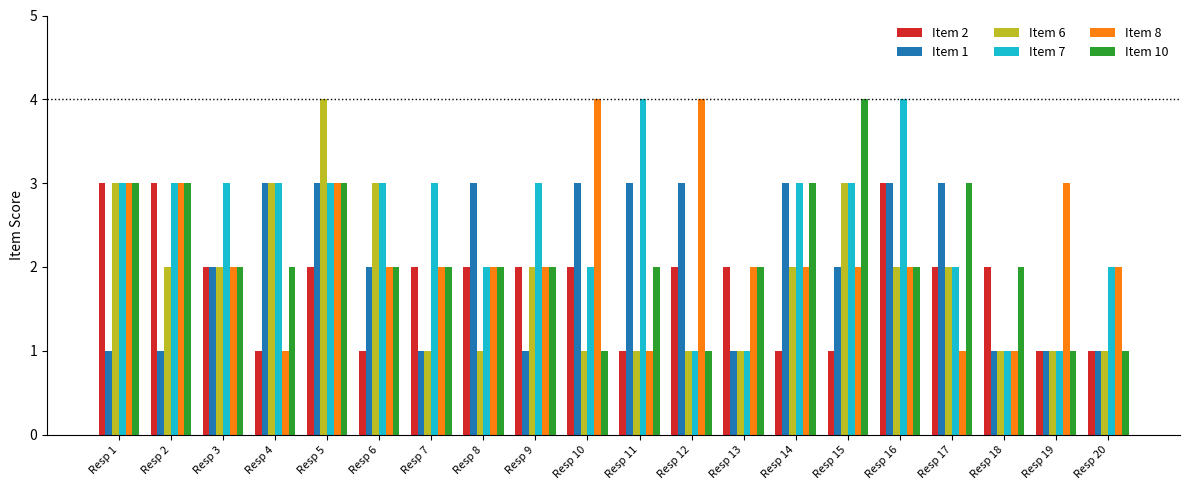

What is the spread (max minus min) of values at Resp 12?

3